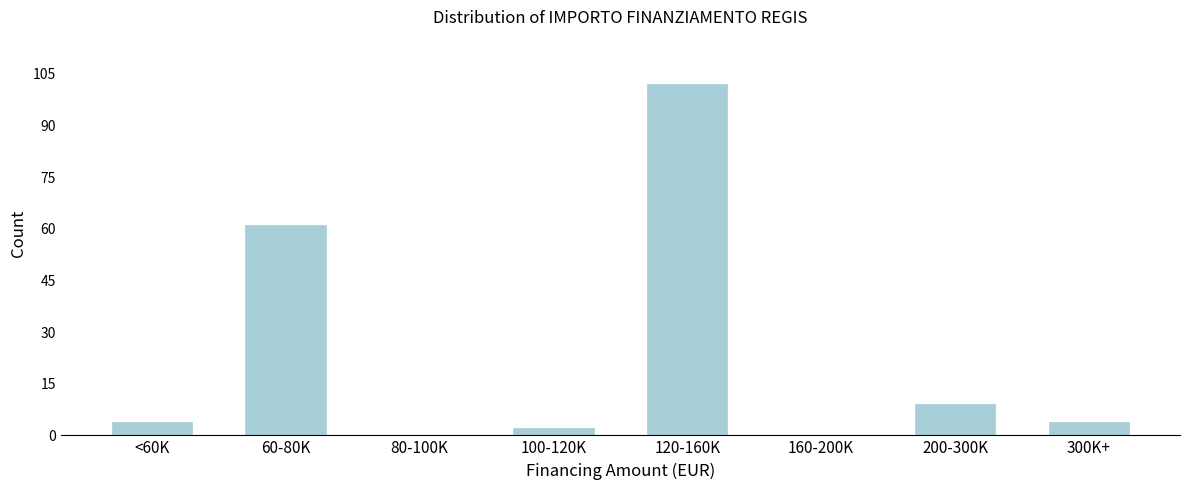

Reading left to right, list all the values displayed in this chart.

<60K=4	60-80K=61	80-100K=0	100-120K=2	120-160K=102	160-200K=0	200-300K=9	300K+=4